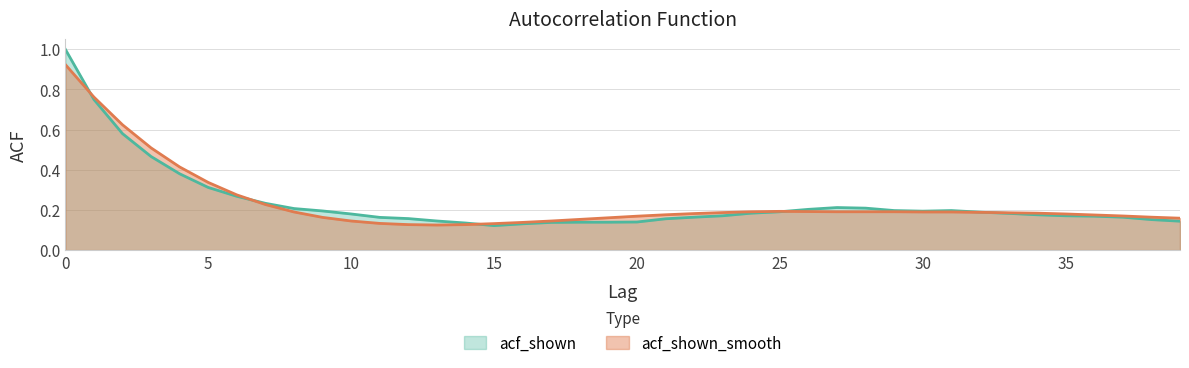

How many interior local peaks does the acf_shown series have?

2